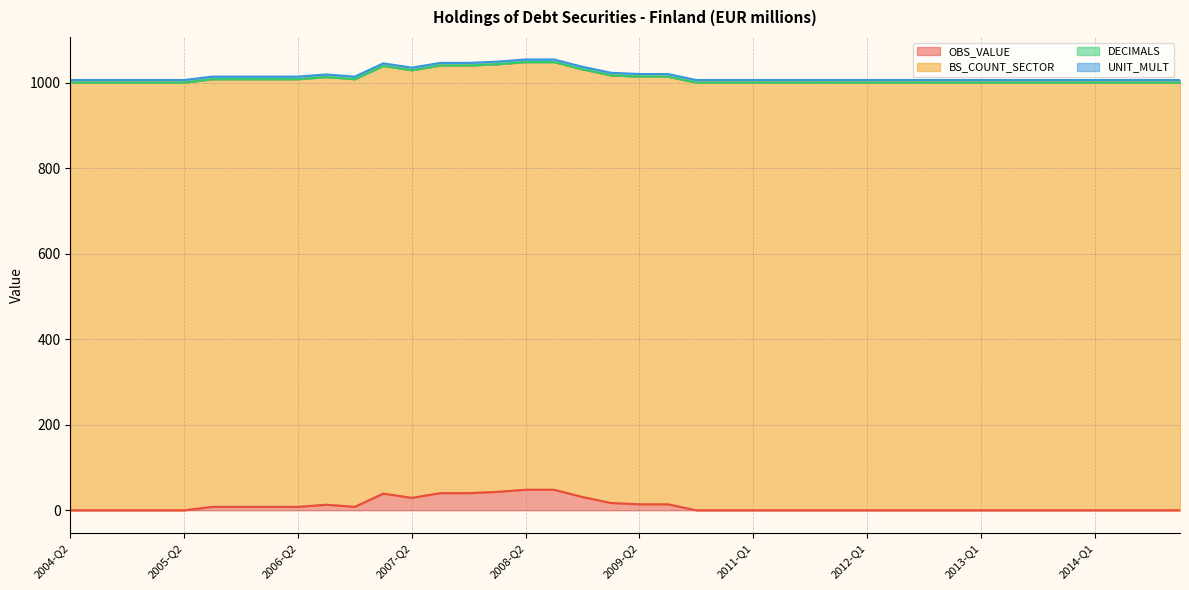

Reading left to right, what are all the values shown in this chart?

OBS_VALUE: 0	0	0	0	0	8	8	8	8	13	8	39	29	40	40	43	48	48	31	17	14	14	0	0	0	0	0	0	0	0	0	0	0	0	0	0	0	0	0	0
BS_COUNT_SECTOR: 1000	1000	1000	1000	1000	1000	1000	1000	1000	1000	1000	1000	1000	1000	1000	1000	1000	1000	1000	1000	1000	1000	1000	1000	1000	1000	1000	1000	1000	1000	1000	1000	1000	1000	1000	1000	1000	1000	1000	1000
DECIMALS: 0	0	0	0	0	0	0	0	0	0	0	0	0	0	0	0	0	0	0	0	0	0	0	0	0	0	0	0	0	0	0	0	0	0	0	0	0	0	0	0
UNIT_MULT: 6	6	6	6	6	6	6	6	6	6	6	6	6	6	6	6	6	6	6	6	6	6	6	6	6	6	6	6	6	6	6	6	6	6	6	6	6	6	6	6